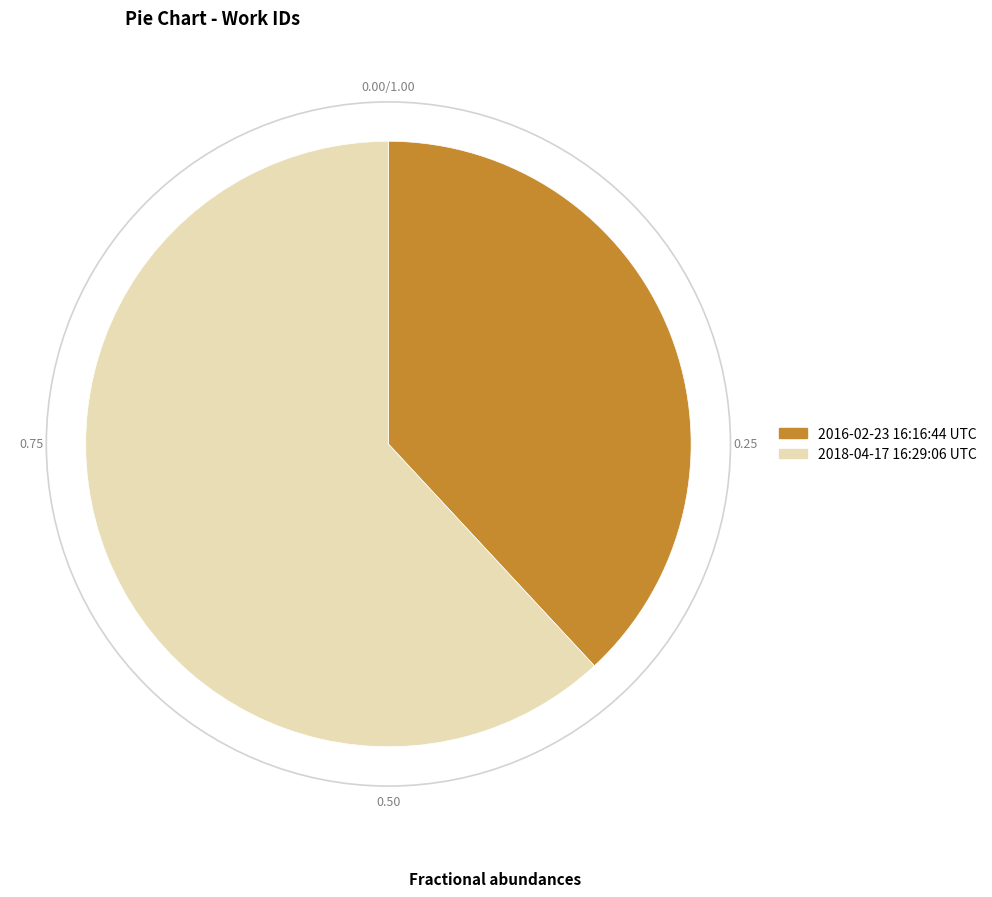

Does 2016-02-23 16:16:44 UTC represent more than half of the total?

No